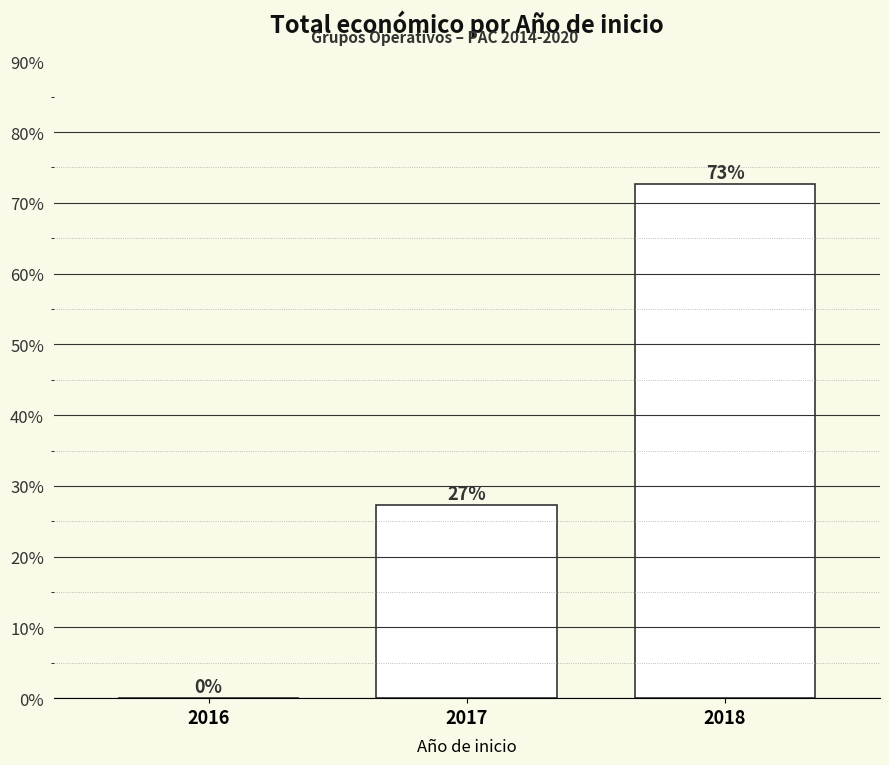

Are the bars grouped side by side (vs. stacked)?

No